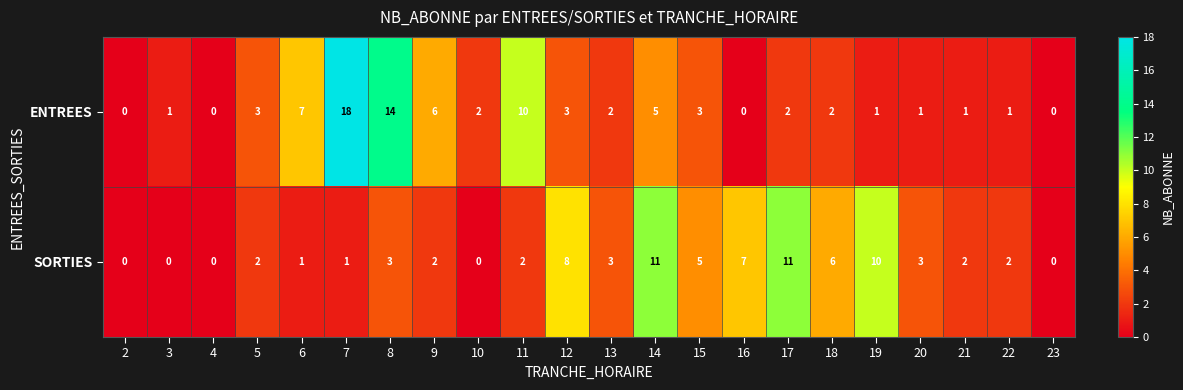

What is the average value of the ENTREES series?

4